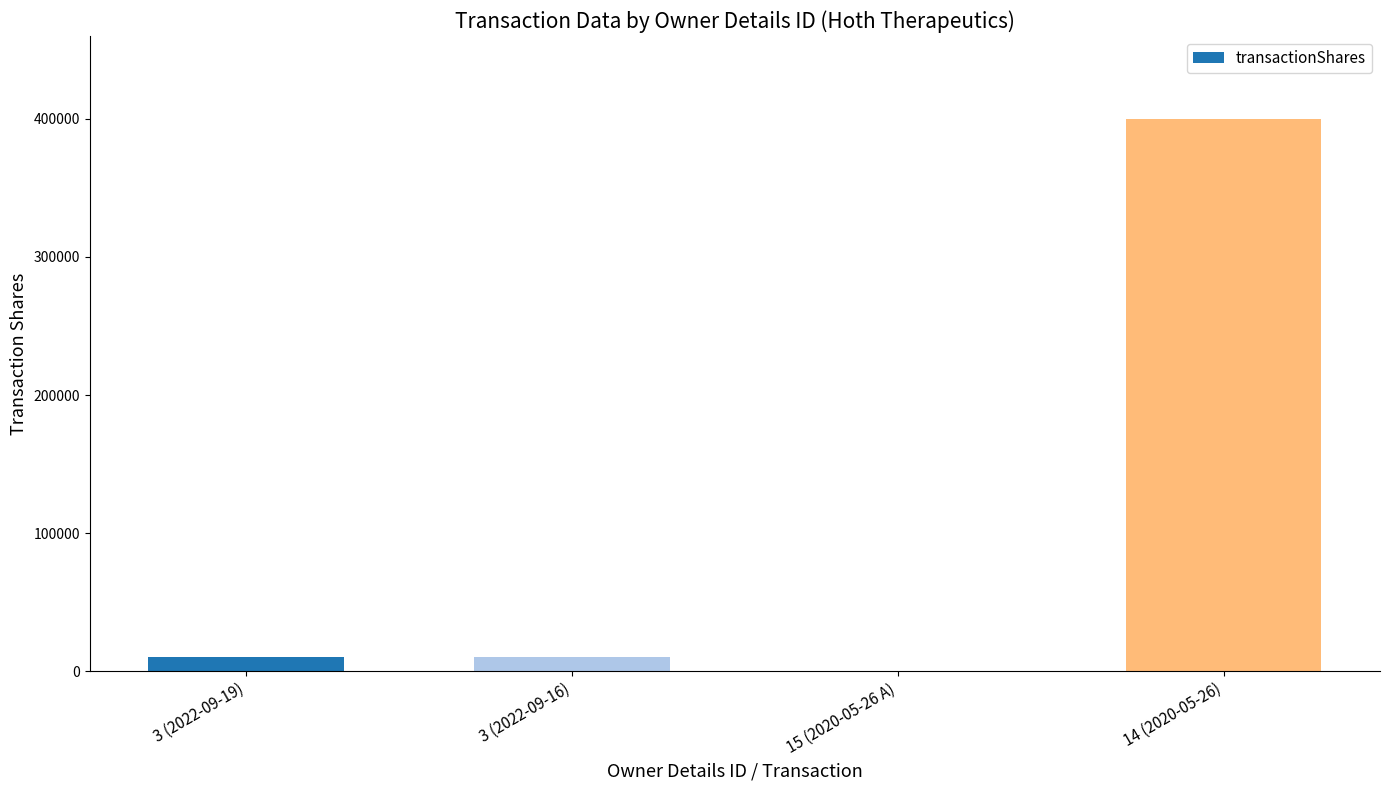

Between 14 (2020-05-26) and 15 (2020-05-26 A), which is larger?

14 (2020-05-26)